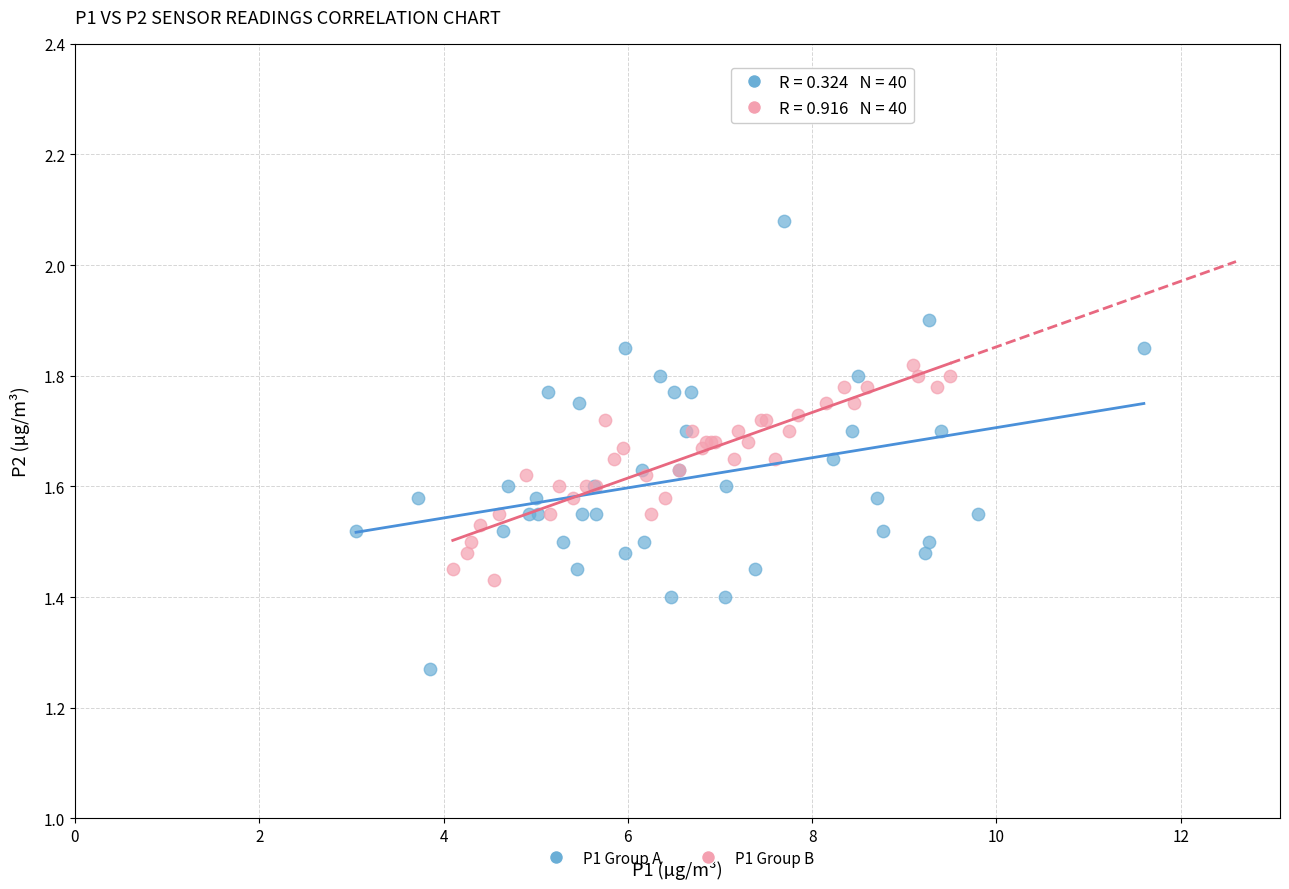

Which series has the largest Y range (max minus min)?

P1 Group A